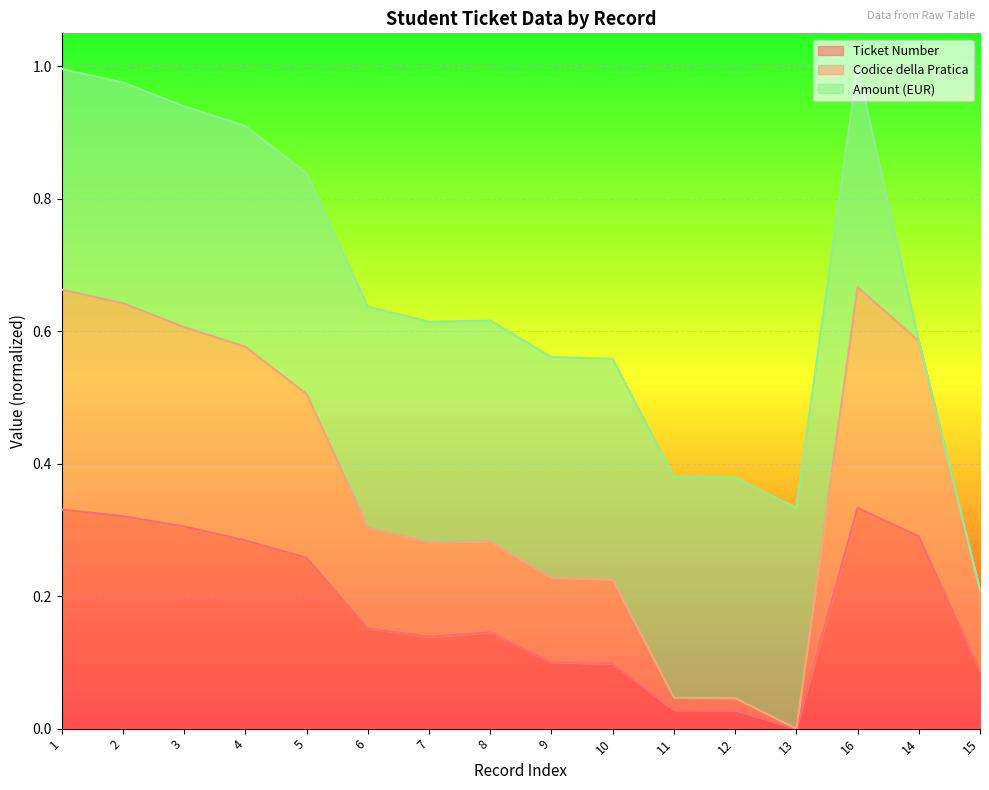

What is the difference between the Ticket Number values at 10 and 5?

0.2